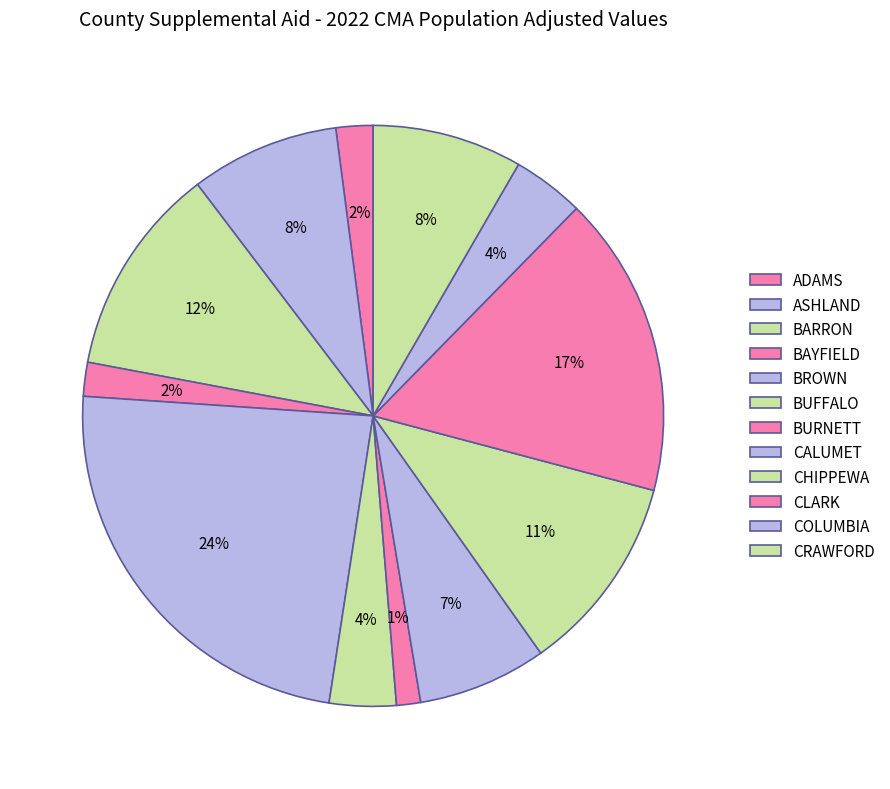

Count the number of slices in the pie.

12